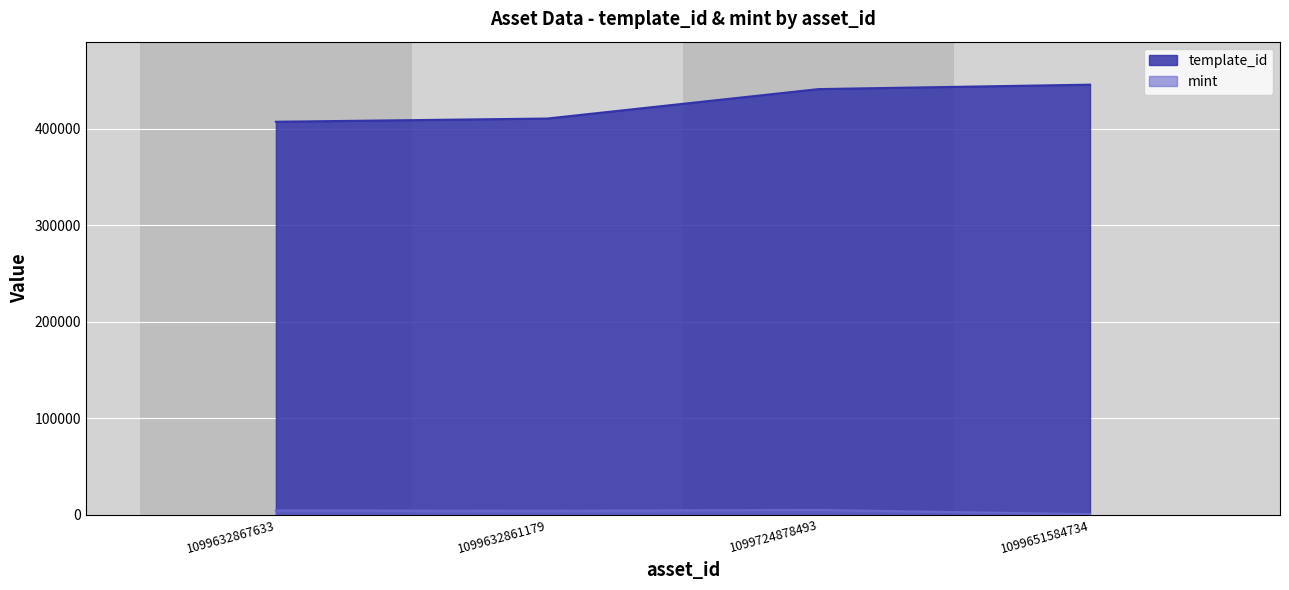

At which label does template_id first exceed 440886?

1099651584734